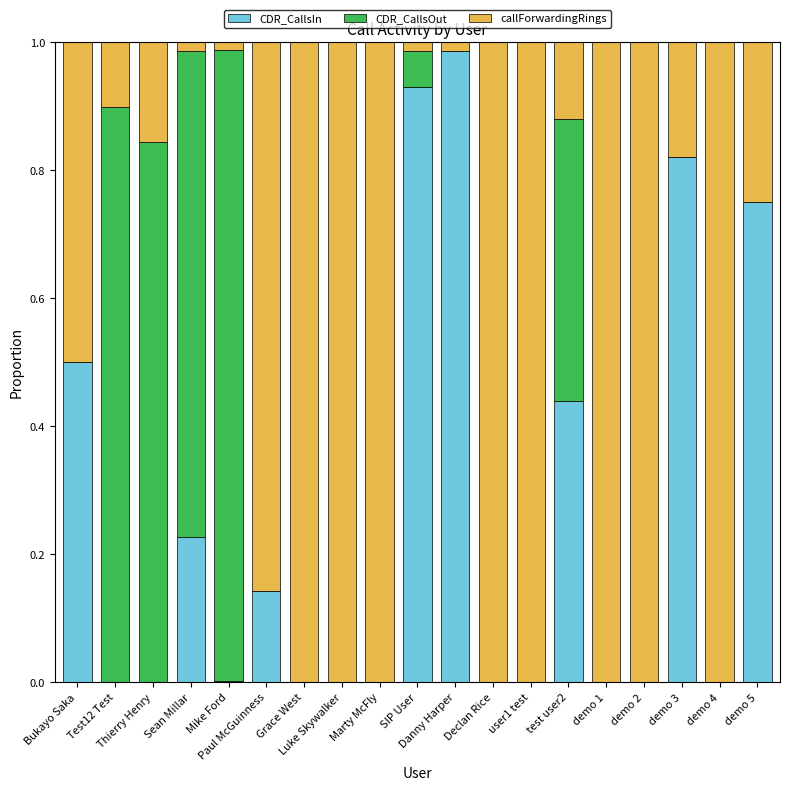

What is the sum of all CDR_CallsIn values?

4.8